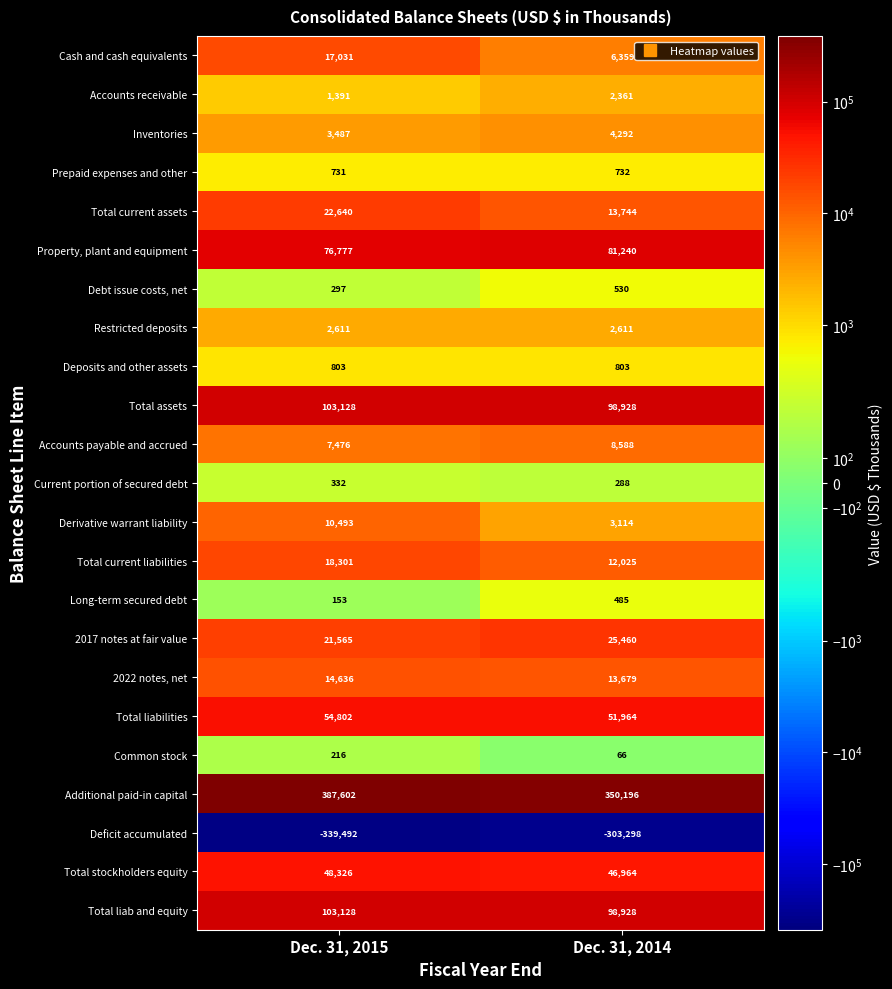

True or false: Inventories has a value of 1773 at Dec. 31, 2015.

False